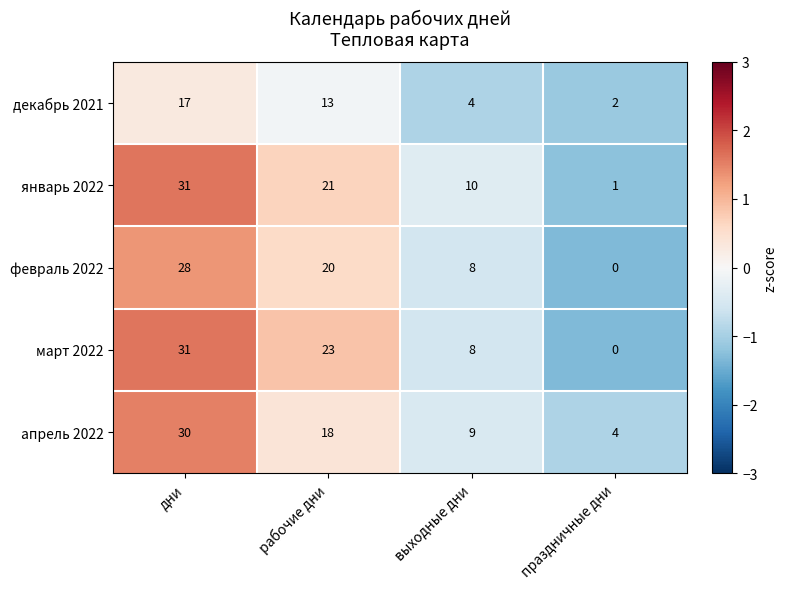

Which label corresponds to the largest value in the chart?

дни